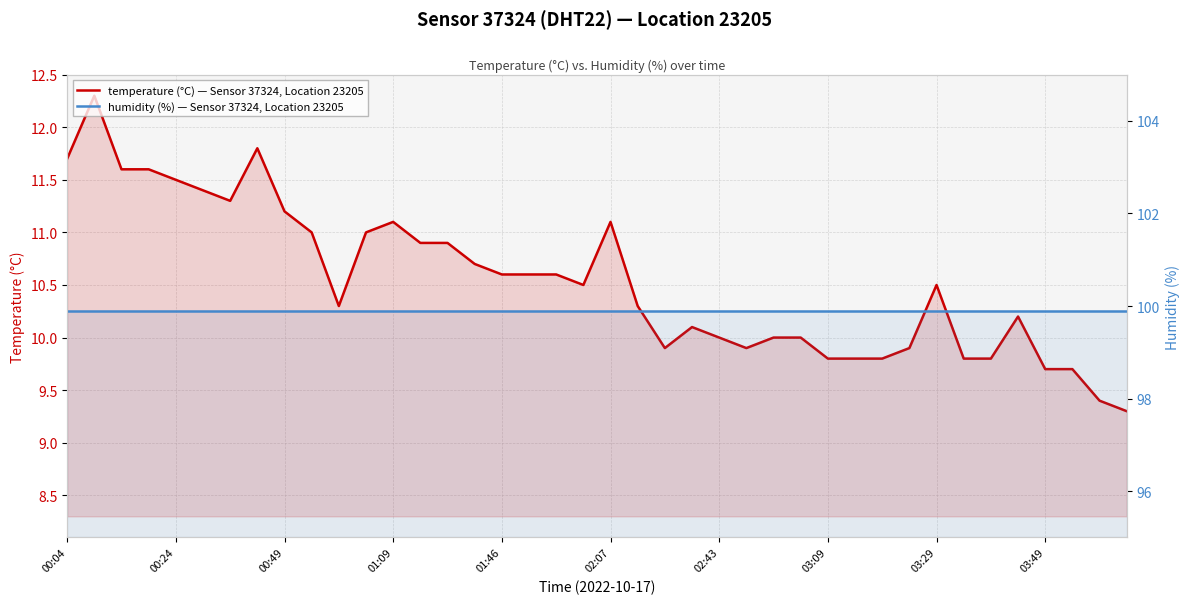

How many lines are shown in the chart?

2